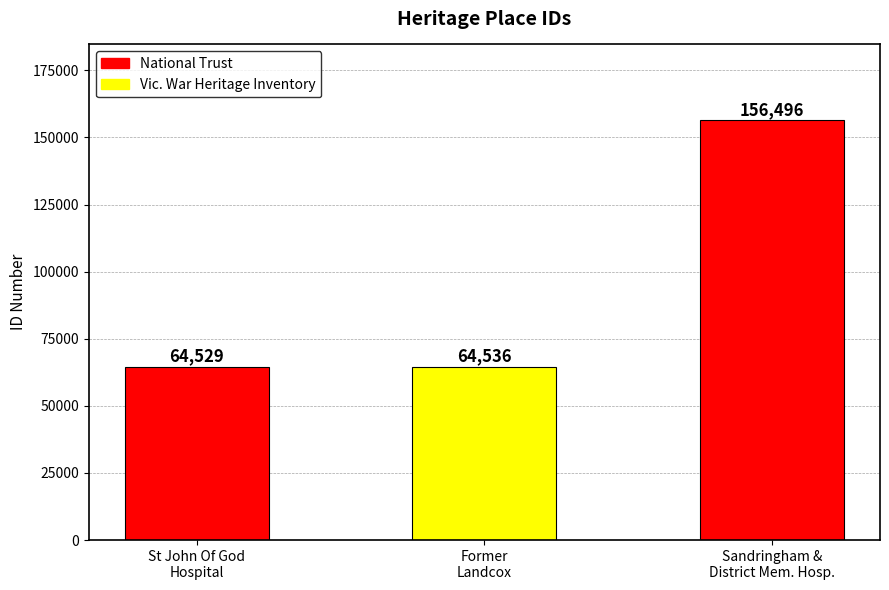

How many bars are there in total?

3